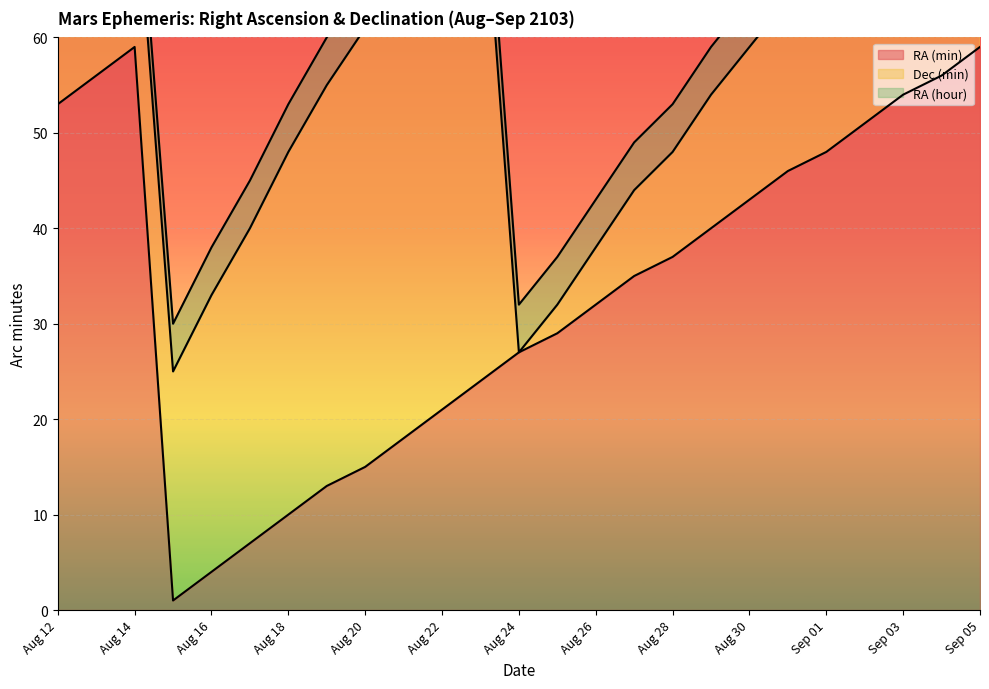

Between Aug 24 and Aug 31, which series saw the biggest shift?

RA (min)